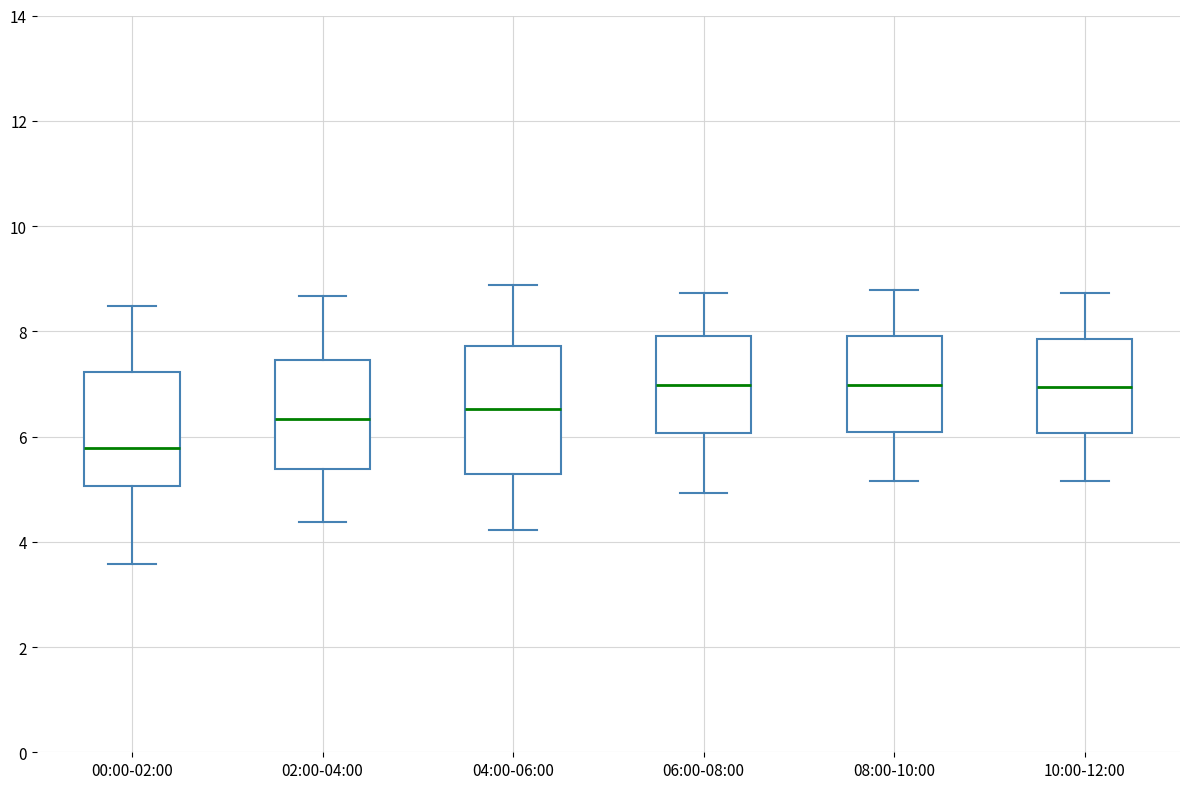

Comparing the boxes themselves (not the whiskers), which one is the tallest?

04:00-06:00